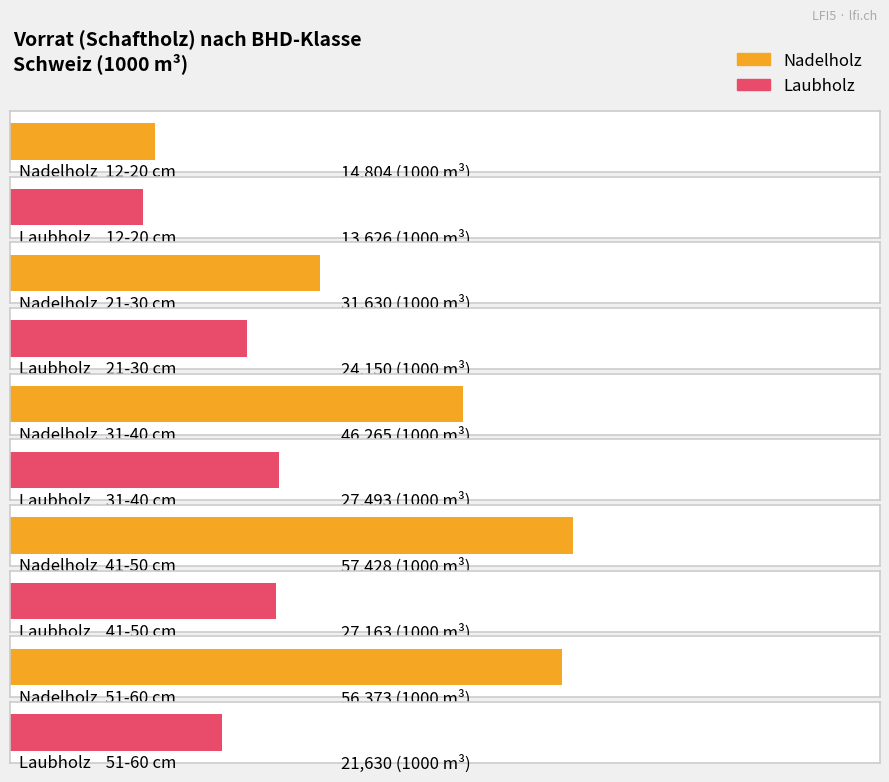

At how many categories does at least one series exceed 28932?

4